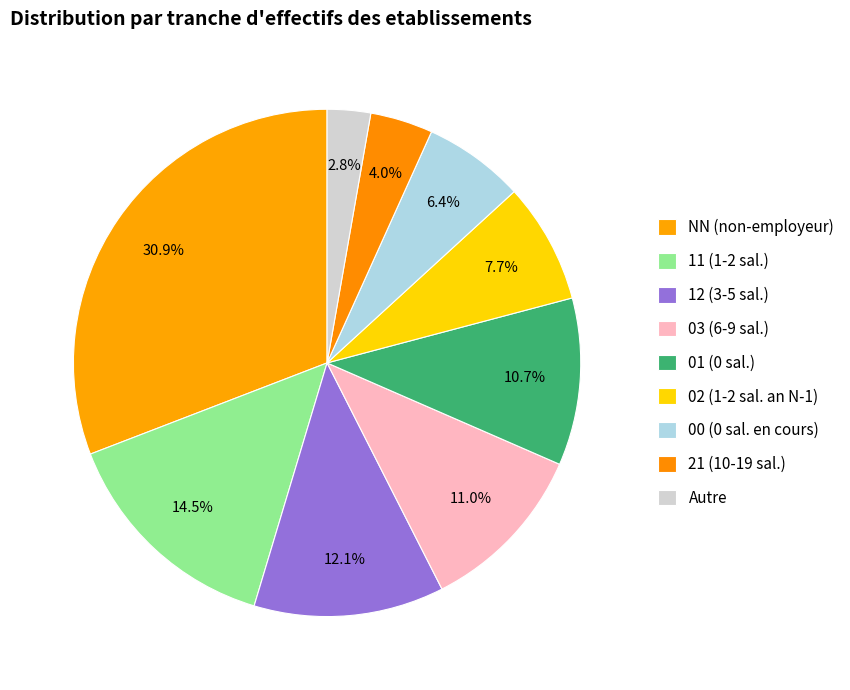

To the nearest percent, what is the average slice percentage?

11%